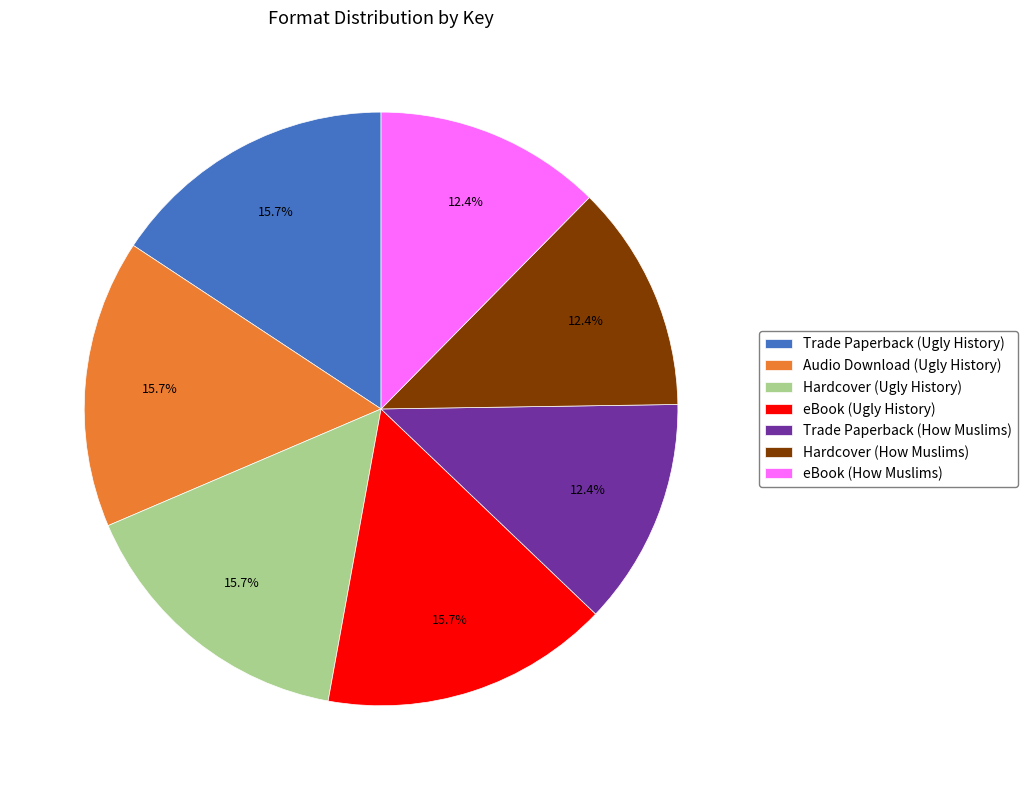

The Trade Paperback (How Muslims) slice represents 5% of the pie. True or false?

False